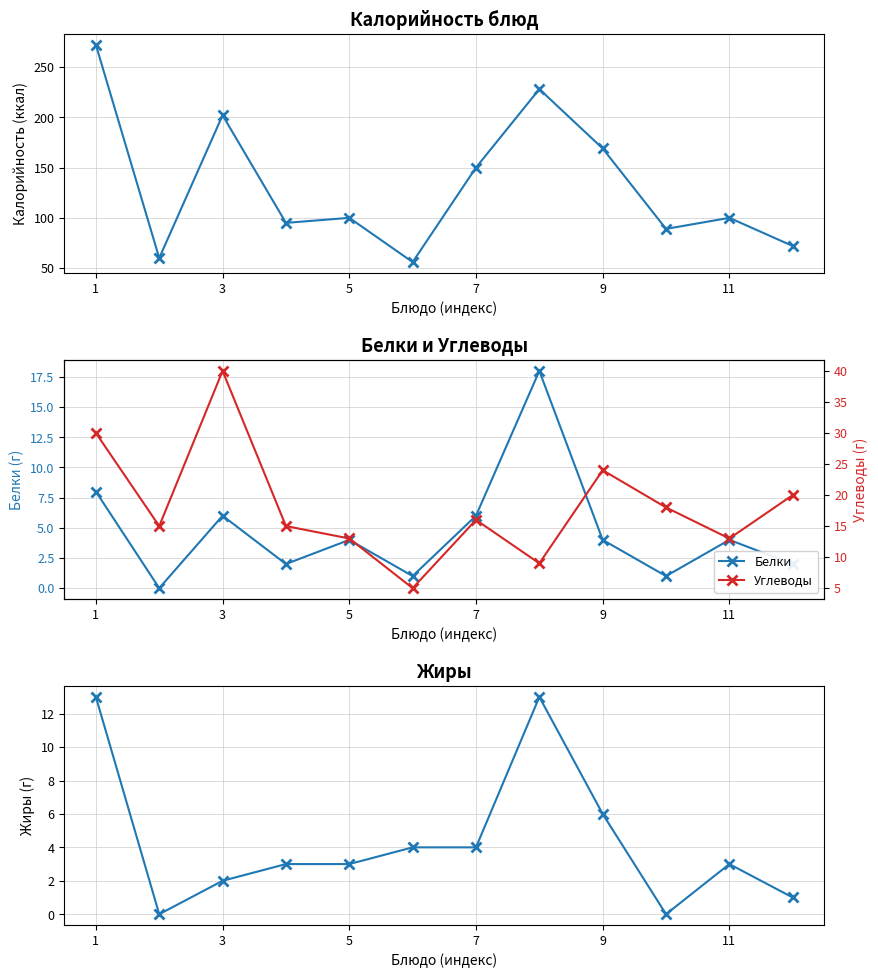

How many interior local valleys does the Белки series have?

4